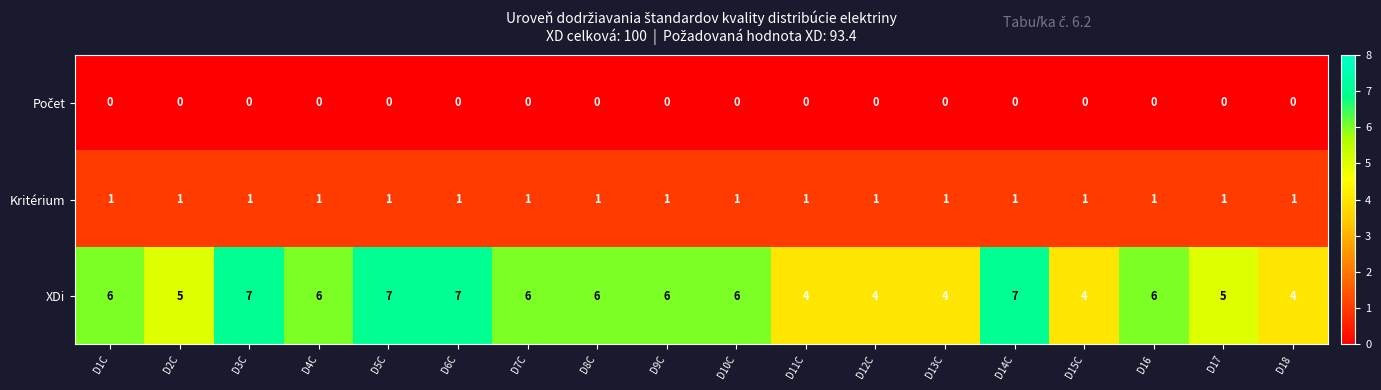

The Kritérium series shows 1 at D1C. True or false?

True